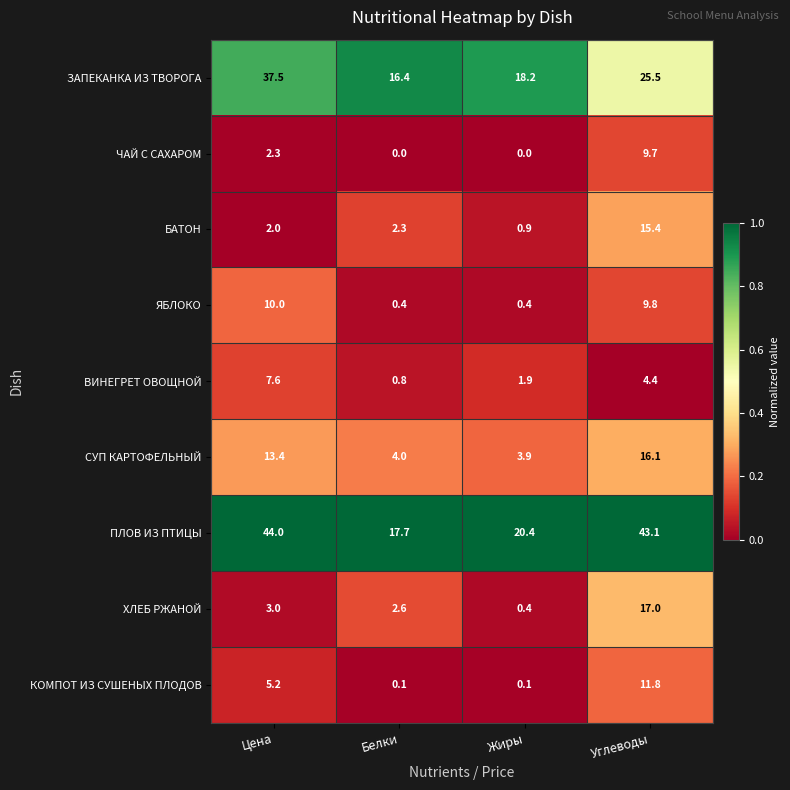

What is the approximate value of ЯБЛОКО at Углеводы?

9.8